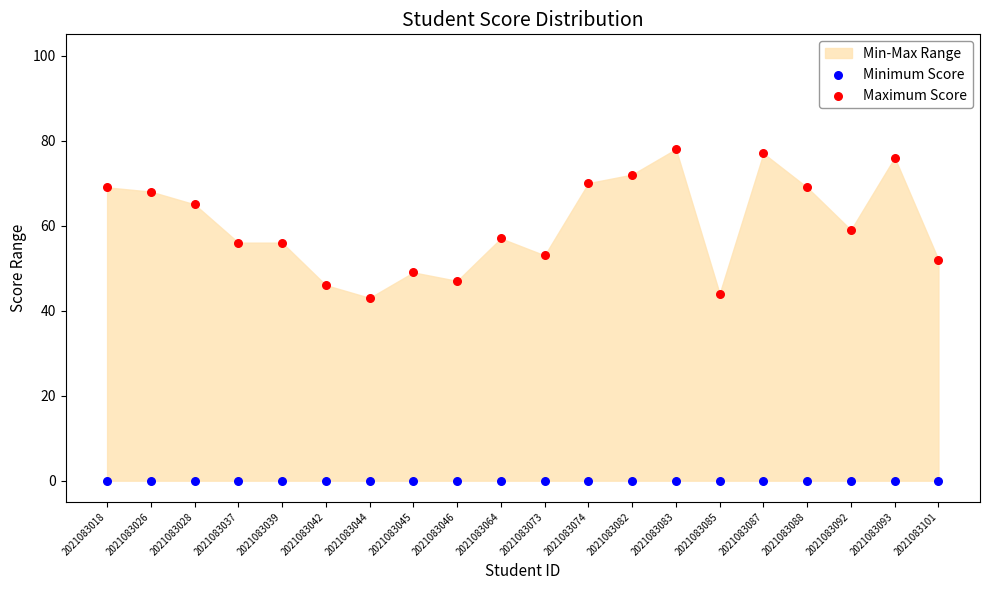

Which series reaches the maximum Y coordinate?

Maximum Score